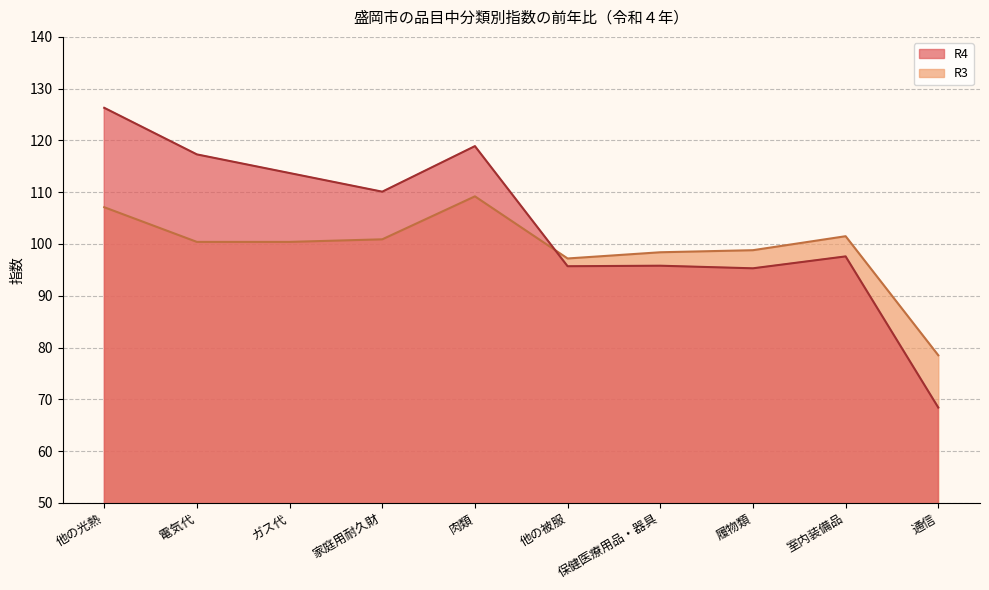

In R3, how many points are higher than both neighbors (excluding endpoints)?

2